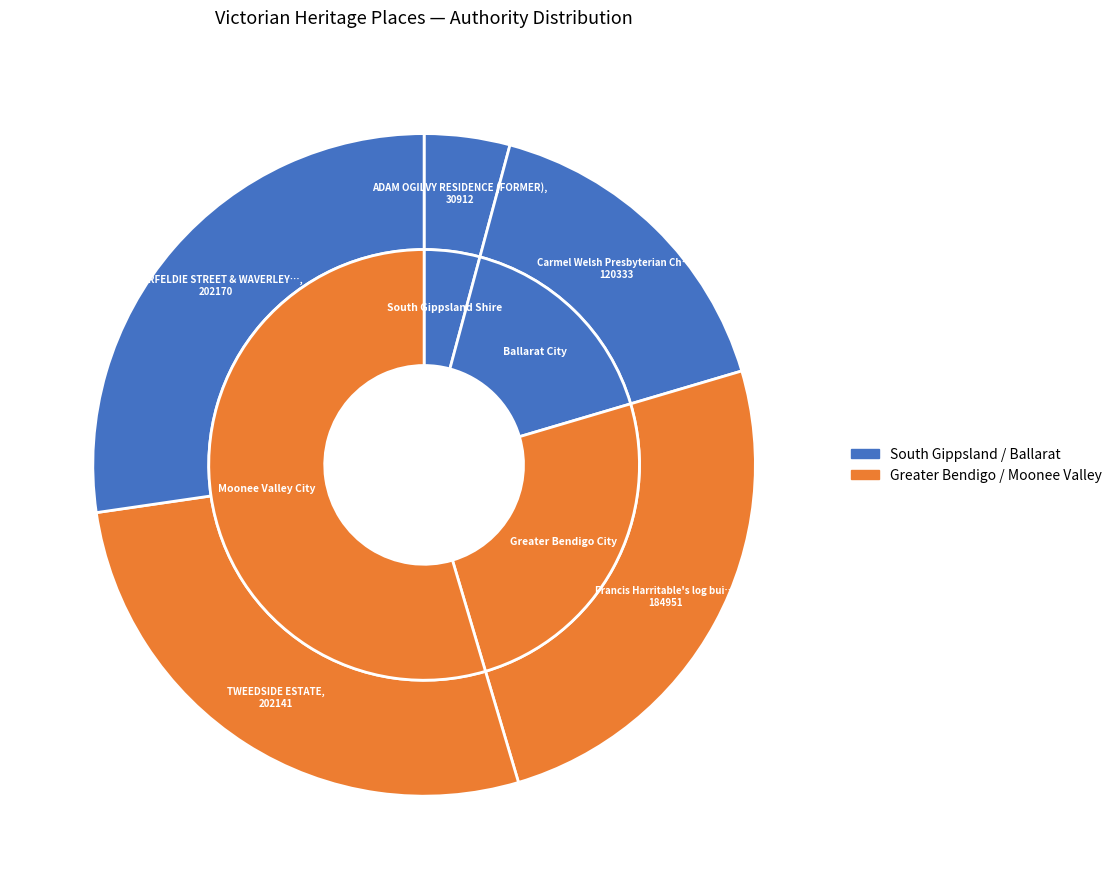

Does ADAM OGILVY RESIDENCE (FORMER) represent more than half of the total?

No